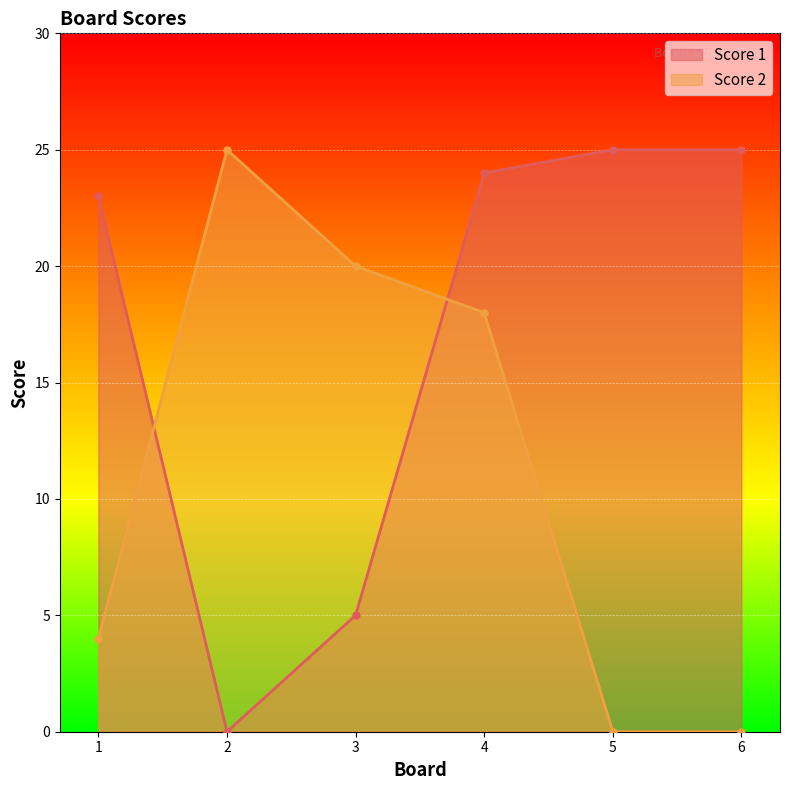

True or false: Score 1 and Score 2 intersect in this chart.

True